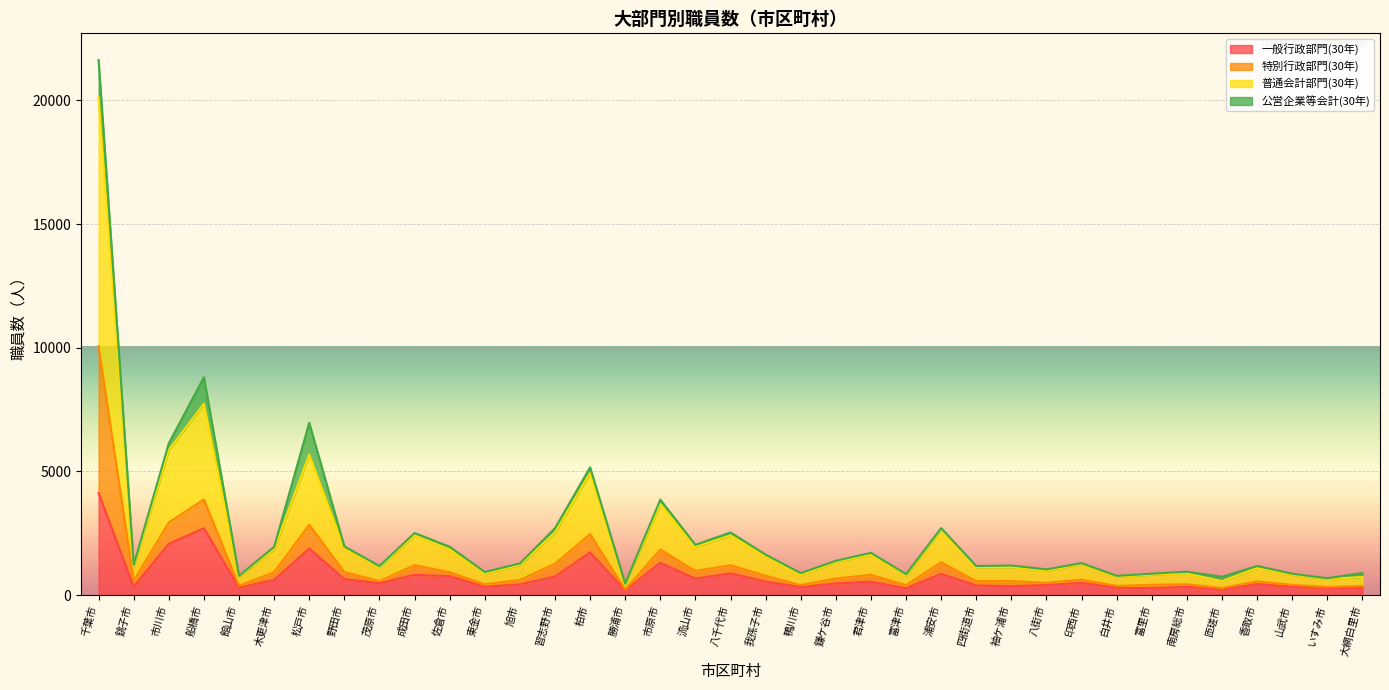

How many data points in 普通会計部門(30年) are above 609?

18